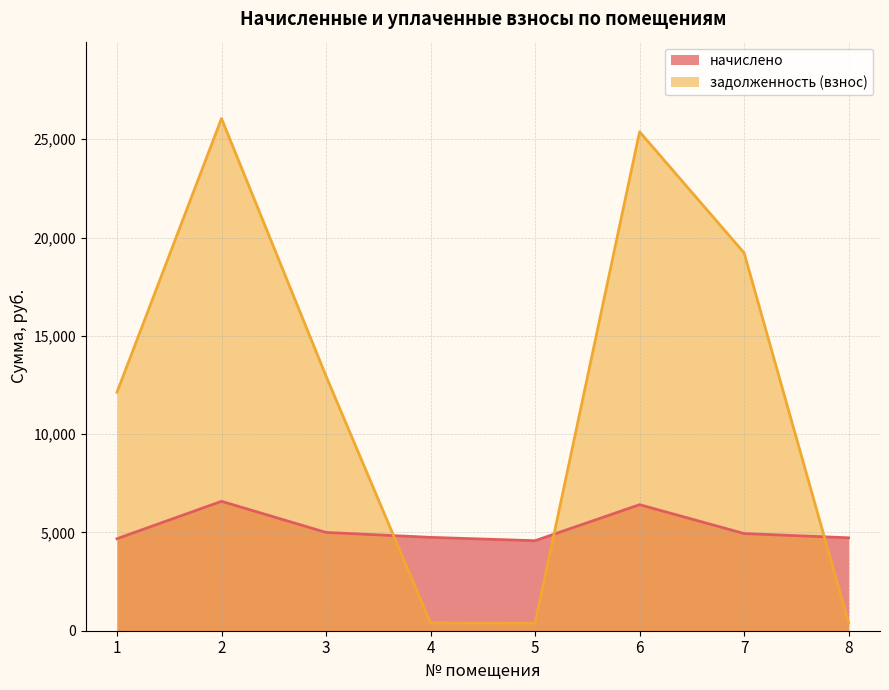

Does the chart have visible grid lines?

Yes